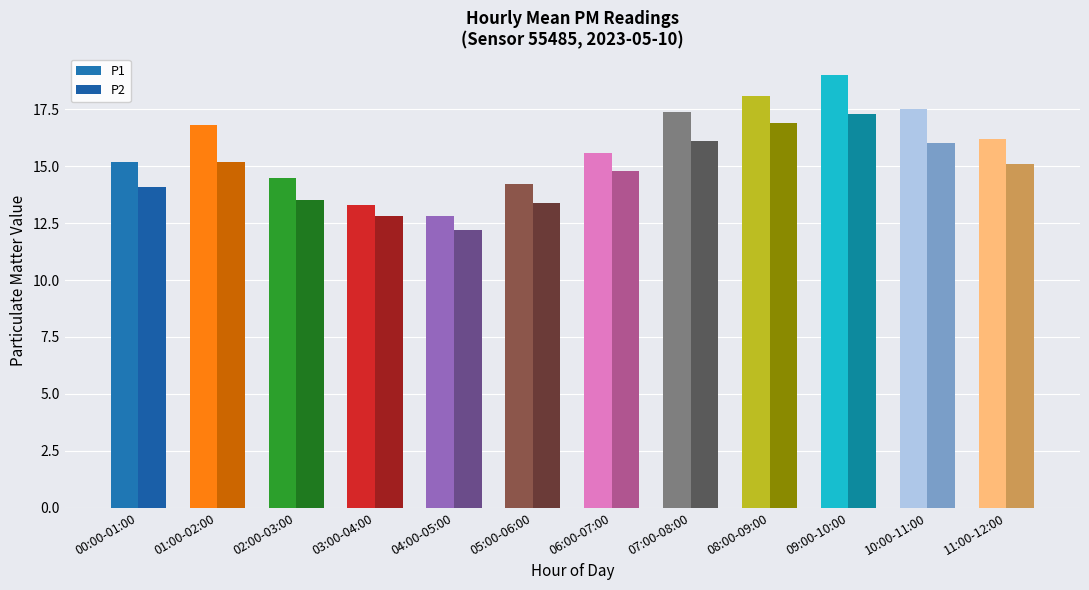

Reading right to left, what are all the values shown in this chart?

P1: 11:00-12:00=16.2	10:00-11:00=17.5	09:00-10:00=19.0	08:00-09:00=18.1	07:00-08:00=17.4	06:00-07:00=15.6	05:00-06:00=14.2	04:00-05:00=12.8	03:00-04:00=13.3	02:00-03:00=14.5	01:00-02:00=16.8	00:00-01:00=15.2
P2: 11:00-12:00=15.1	10:00-11:00=16.0	09:00-10:00=17.3	08:00-09:00=16.9	07:00-08:00=16.1	06:00-07:00=14.8	05:00-06:00=13.4	04:00-05:00=12.2	03:00-04:00=12.8	02:00-03:00=13.5	01:00-02:00=15.2	00:00-01:00=14.1